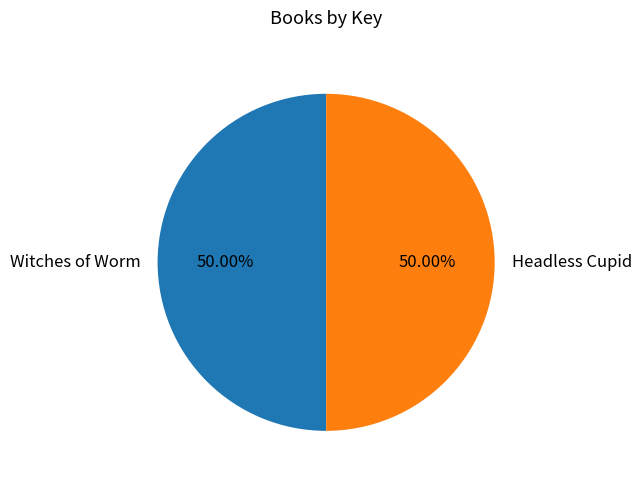

What is the ratio of the value at Headless Cupid to the value at Witches of Worm?

1.0